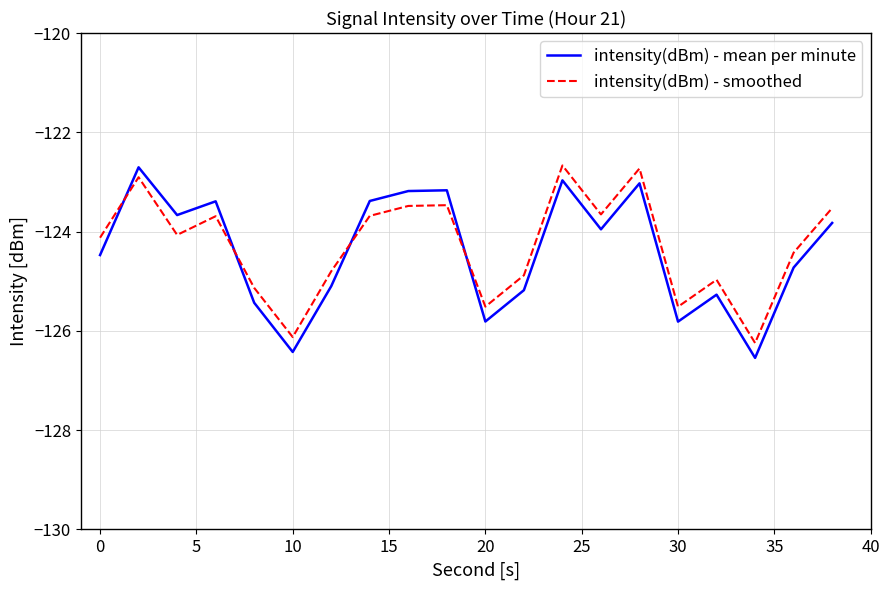

How many lines are shown in the chart?

2